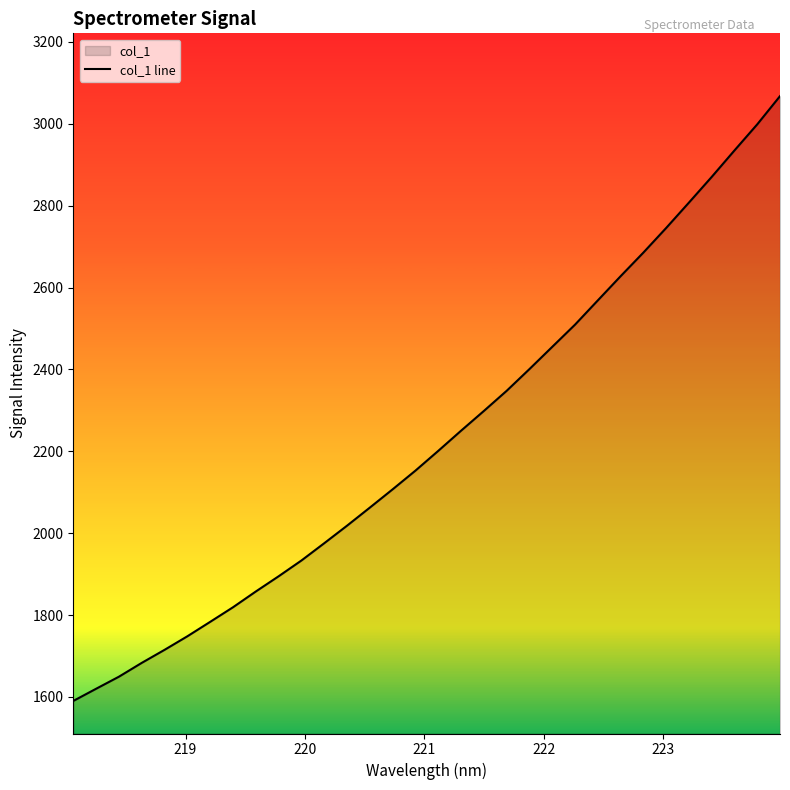

Does the chart have visible grid lines?

No